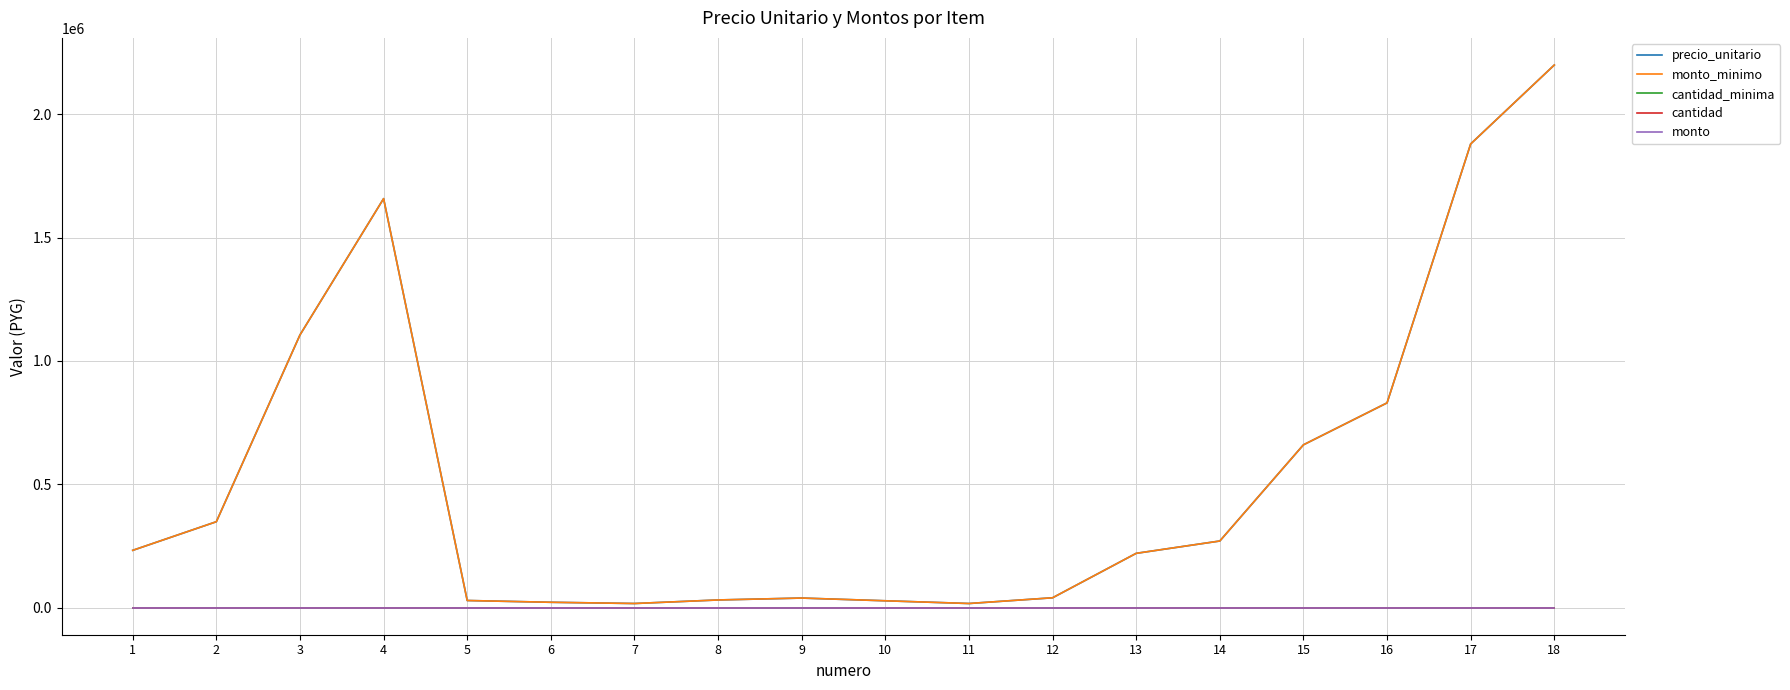

Is it true that precio_unitario equals 13214 at 6?

False